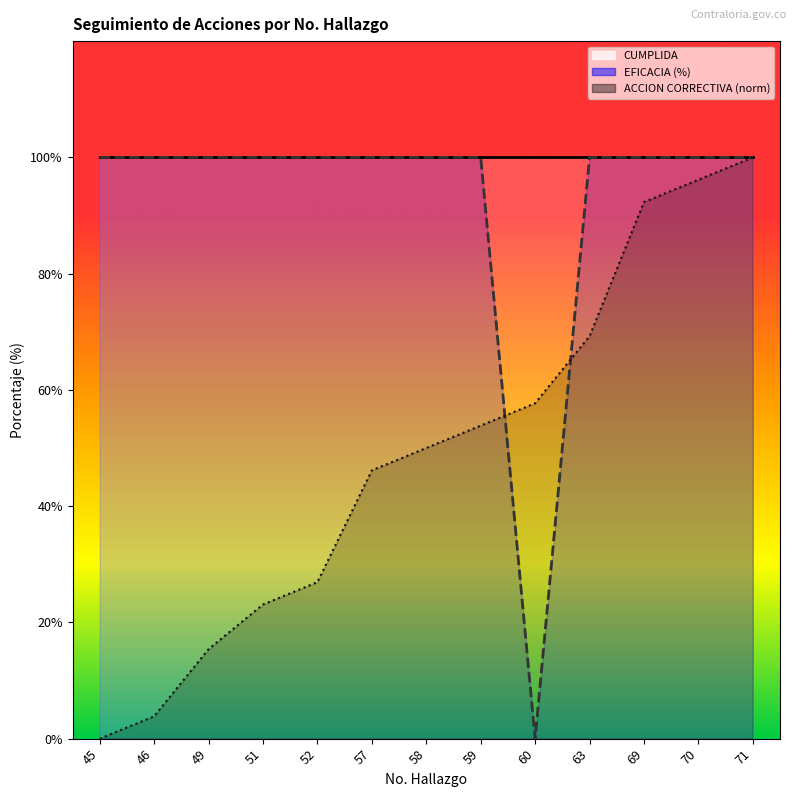

How many values in the EFICACIA (%) series are below 100?

1